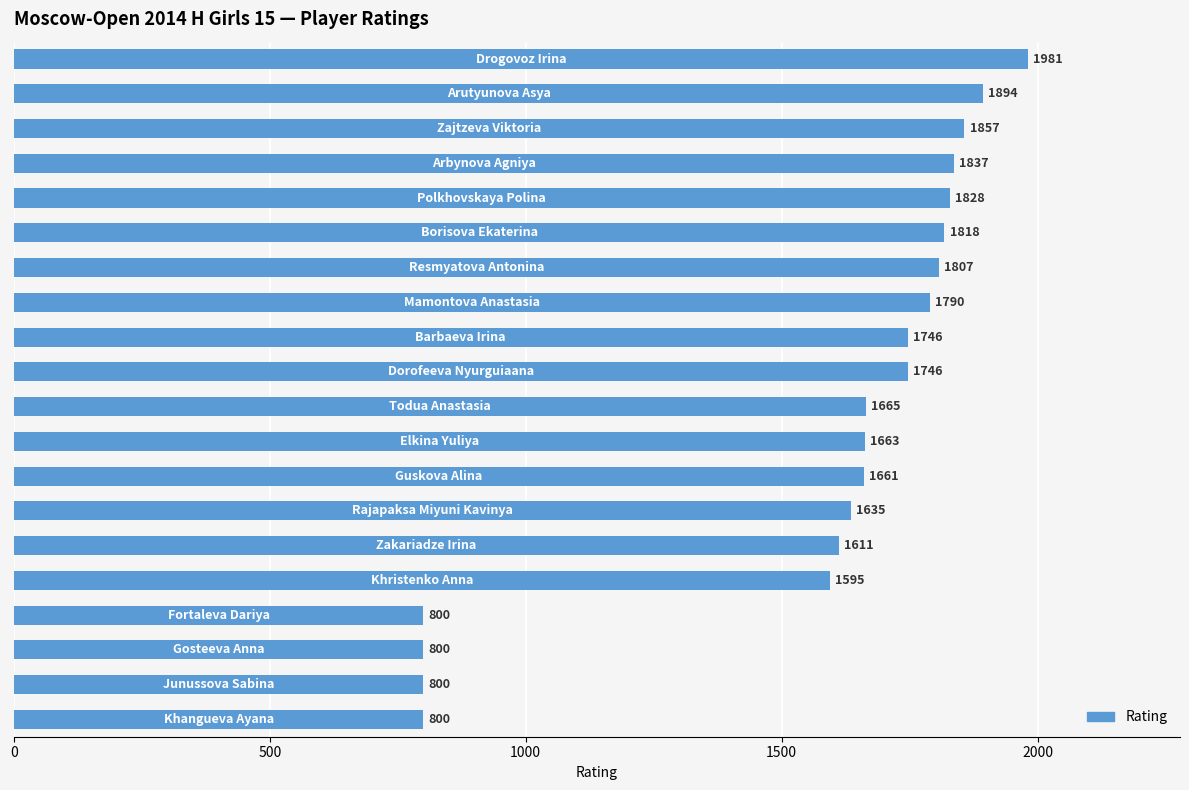

Reading top to bottom, extract all data points from this chart.

1981	1894	1857	1837	1828	1818	1807	1790	1746	1746	1665	1663	1661	1635	1611	1595	800	800	800	800